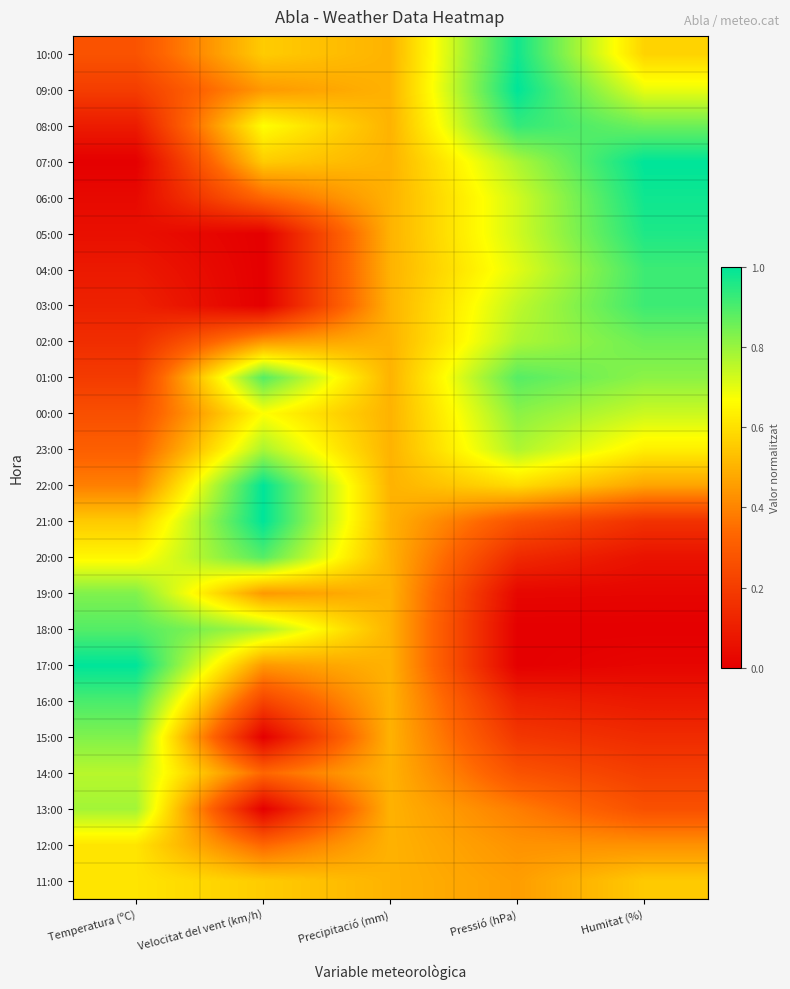

What is the spread (max minus min) of values at Humitat (%)?

1.0